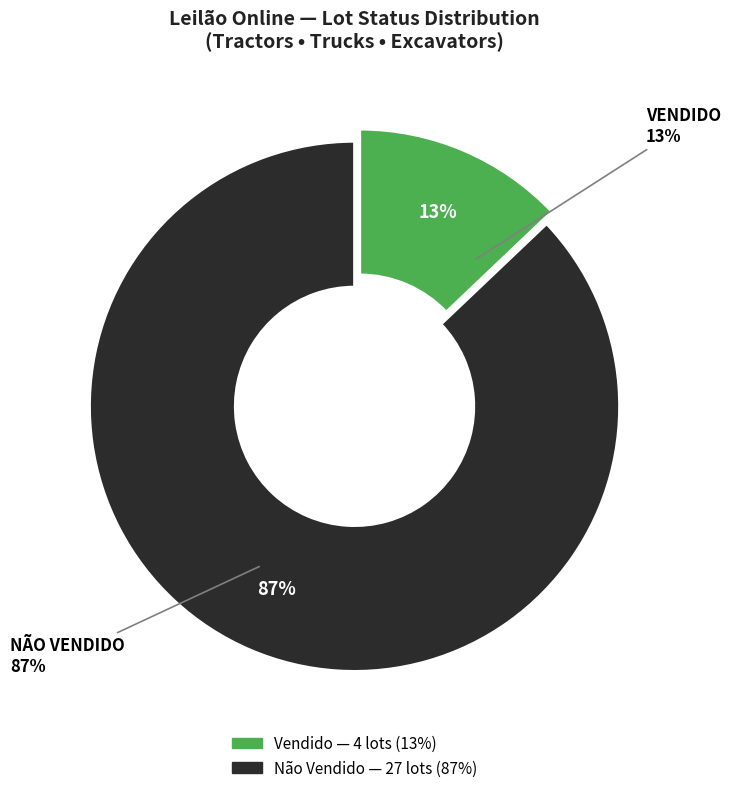

What is the majority slice?

Não vendido